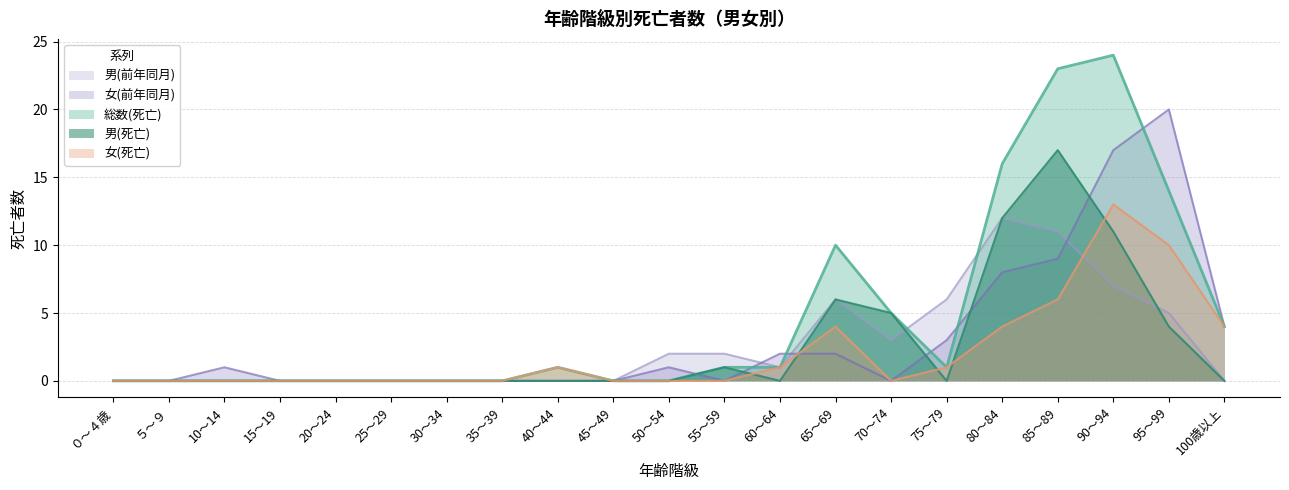

What is the highest value of the 女(死亡) series?

13